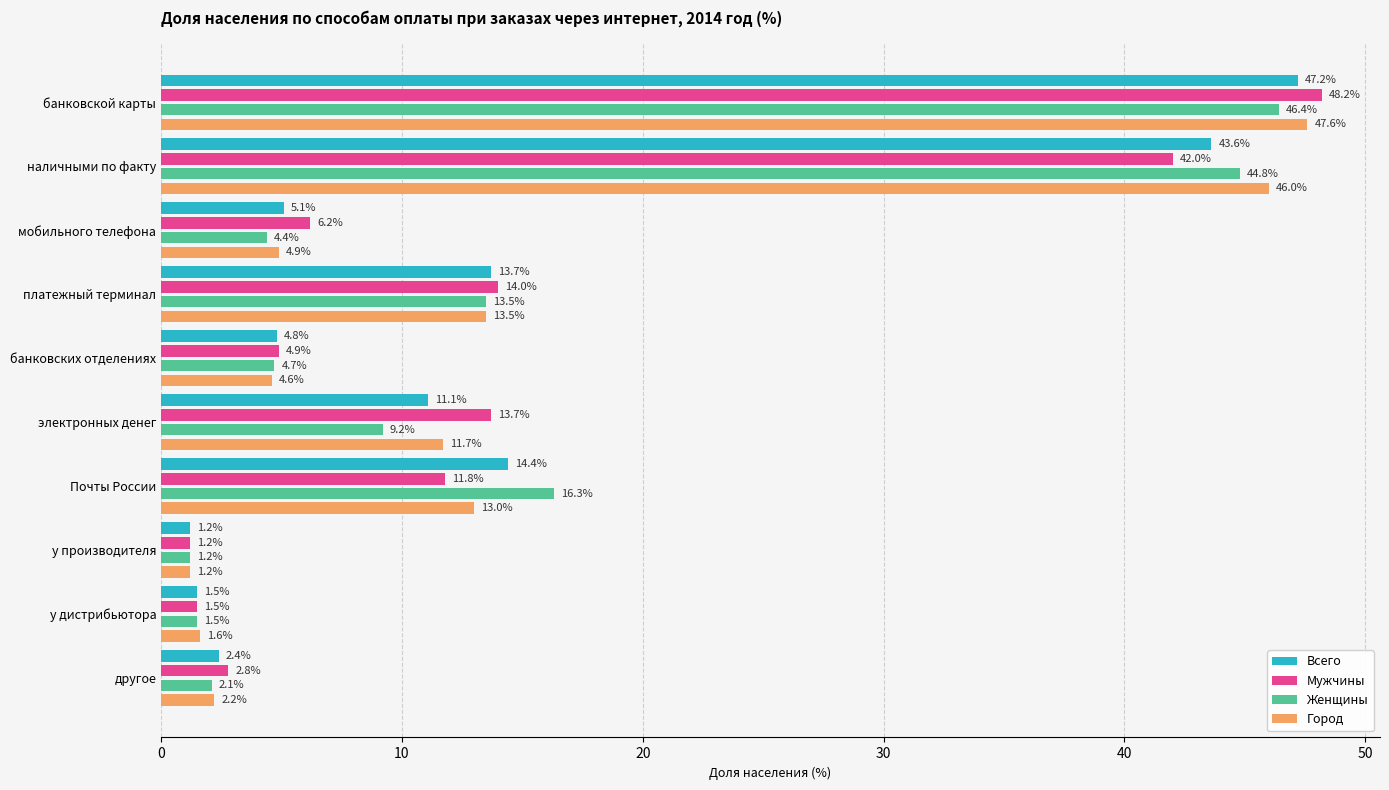

Rank the categories by Всего value from highest to lowest.

банковской карты, наличными по факту, Почты России, платежный терминал, электронных денег, мобильного телефона, банковских отделениях, другое, у дистрибьютора, у производителя